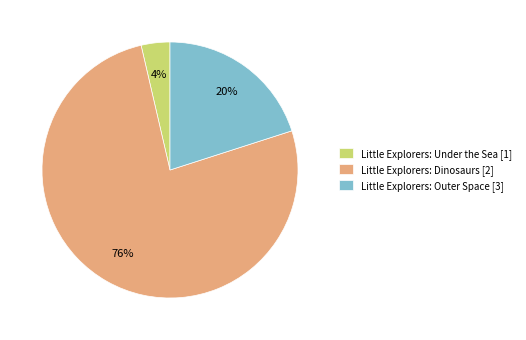

Which category has the smallest portion of the pie?

Little Explorers: Under the Sea [1]